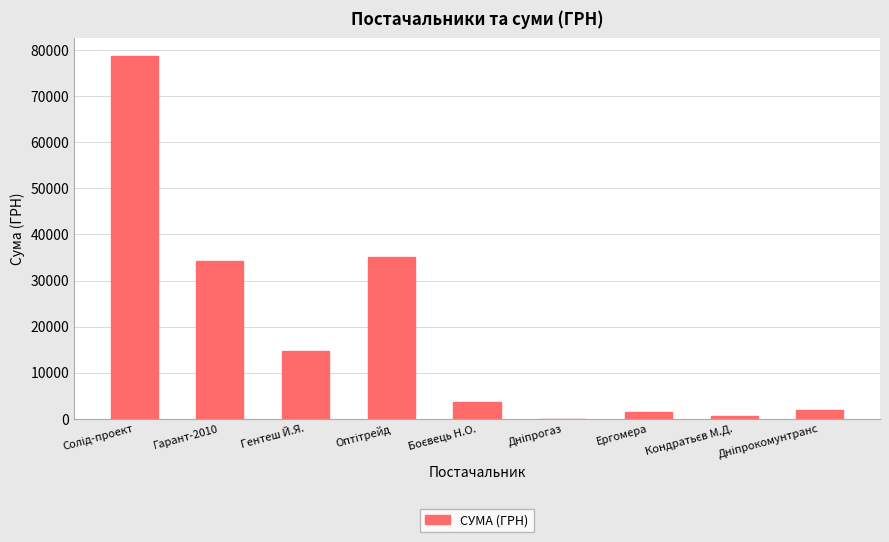

What is the sum of all values?

170866.2